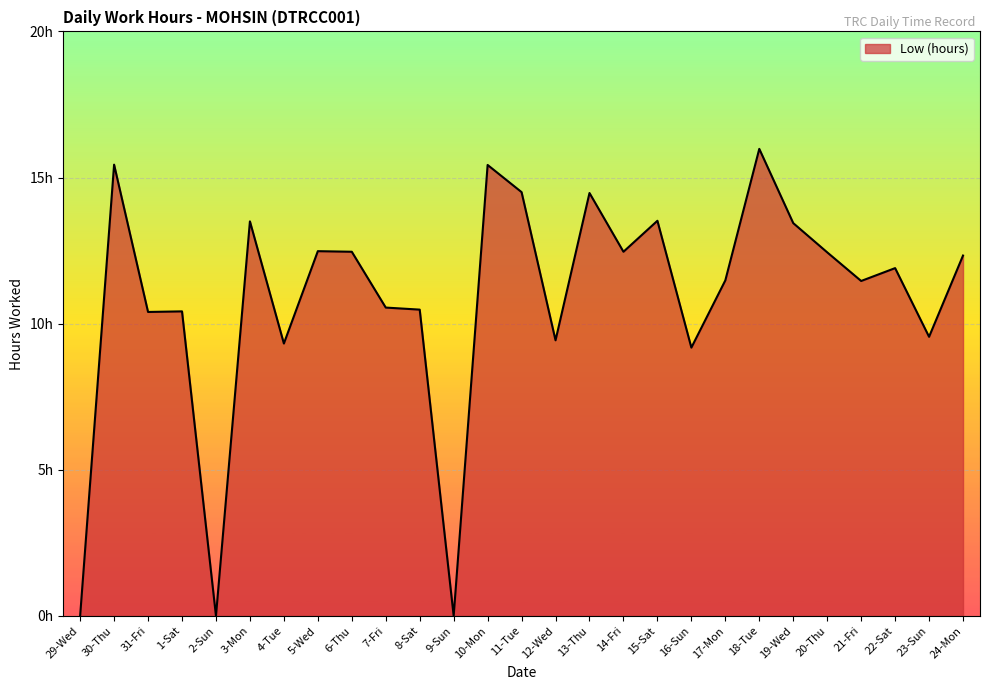

Reading left to right, transcribe all the data shown in this chart.

29-Wed=0.0	30-Thu=15.4	31-Fri=10.4	1-Sat=10.4	2-Sun=0.0	3-Mon=13.5	4-Tue=9.3	5-Wed=12.5	6-Thu=12.5	7-Fri=10.6	8-Sat=10.5	9-Sun=0.0	10-Mon=15.4	11-Tue=14.5	12-Wed=9.4	13-Thu=14.5	14-Fri=12.5	15-Sat=13.5	16-Sun=9.2	17-Mon=11.5	18-Tue=16.0	19-Wed=13.4	20-Thu=12.4	21-Fri=11.5	22-Sat=11.9	23-Sun=9.6	24-Mon=12.3